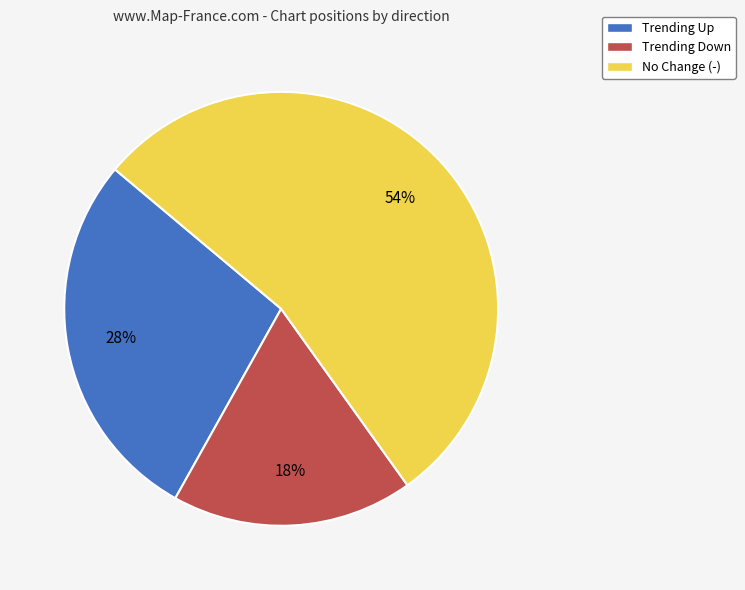

How many segments does this pie chart have?

3